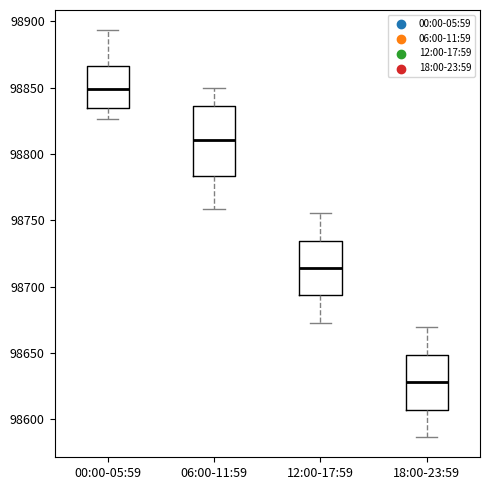

Comparing the boxes themselves (not the whiskers), which one is the tallest?

06:00-11:59